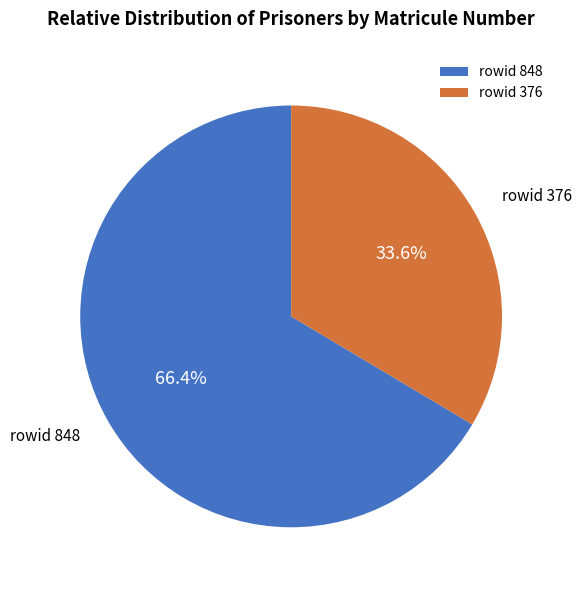

To the nearest percent, what is the average slice percentage?

50%